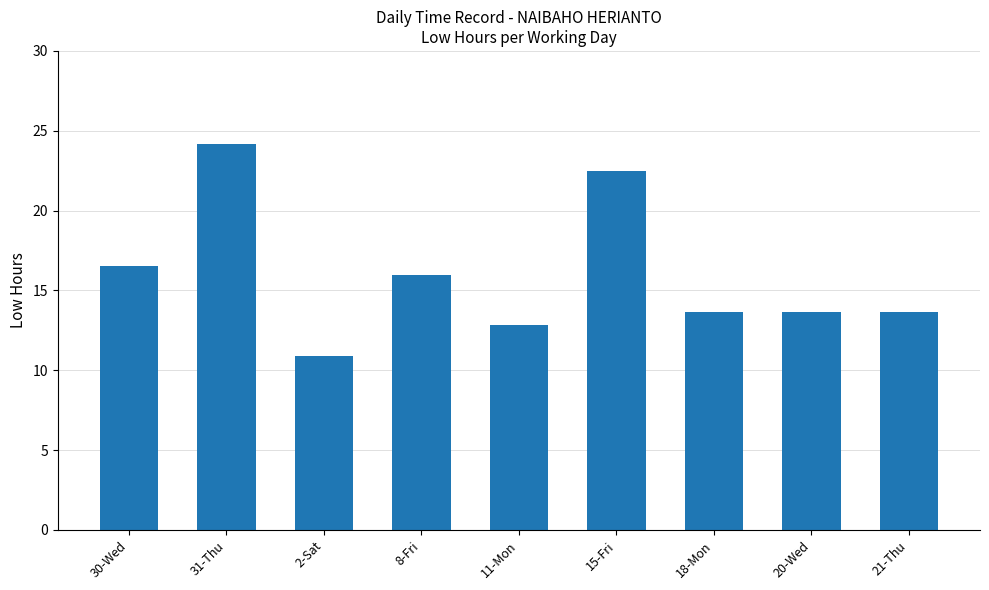

Are the bars grouped side by side (vs. stacked)?

No